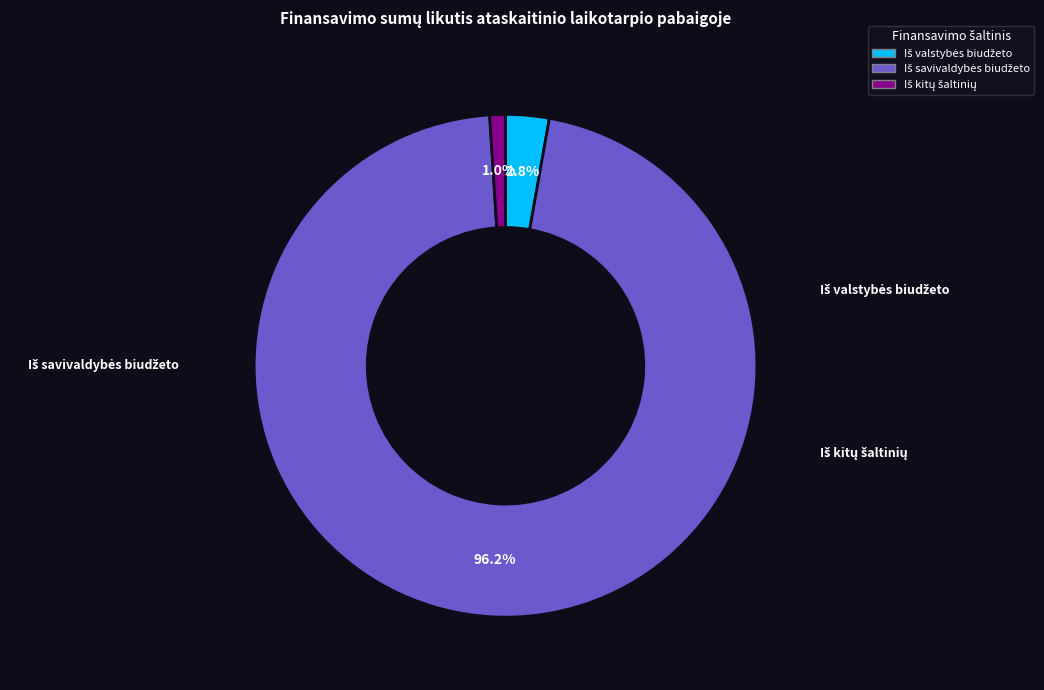

Is it true that Iš savivaldybės biudžeto is 96% of the pie?

True